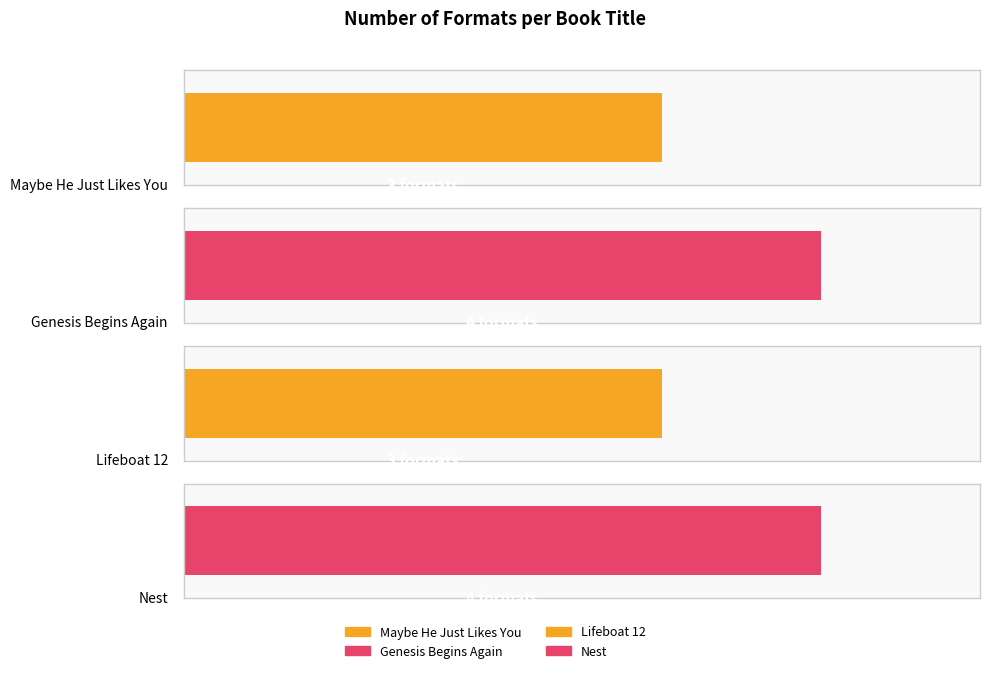

What position from the left is Nest?

4